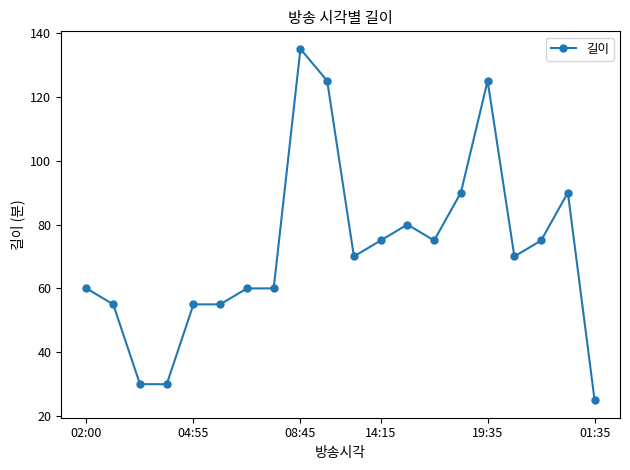

True or false: there are more than 0 points higher than both neighbors.

True